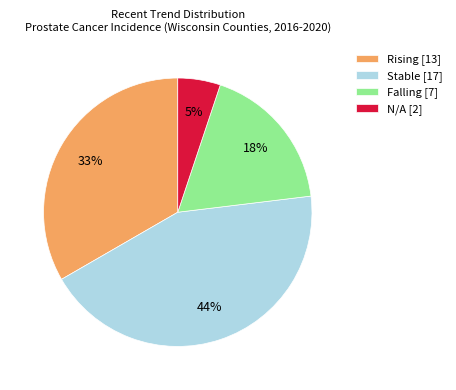

Which category has the smallest portion of the pie?

N/A [2]